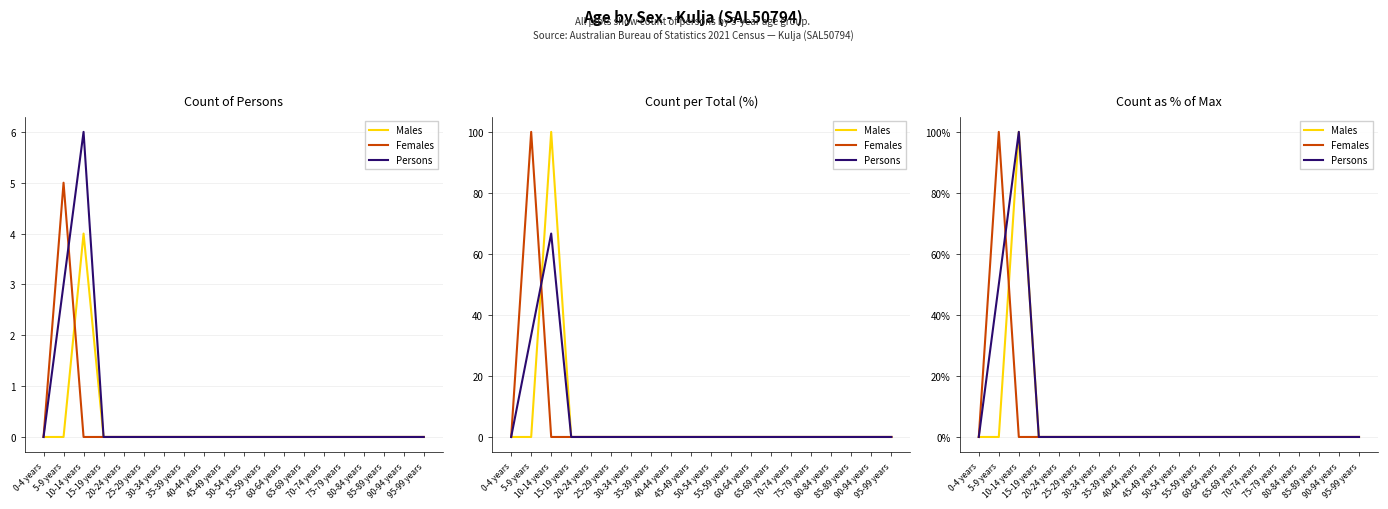

How many positive values does the Persons series have?

2